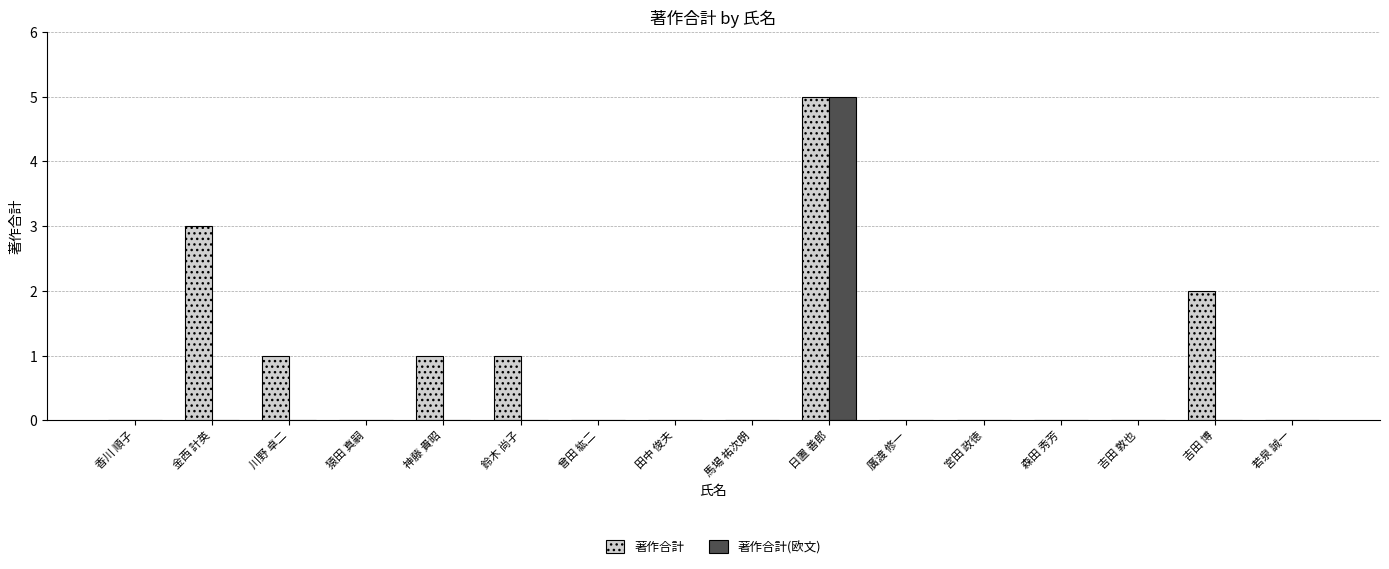

What is the sum of all 著作合計(欧文) values?

5